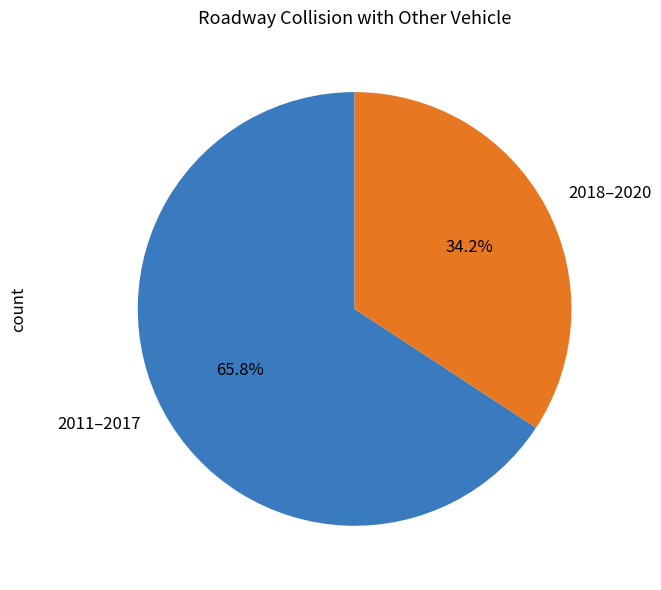

To the nearest percent, what is the difference between the largest and smallest slice percentages?

32%